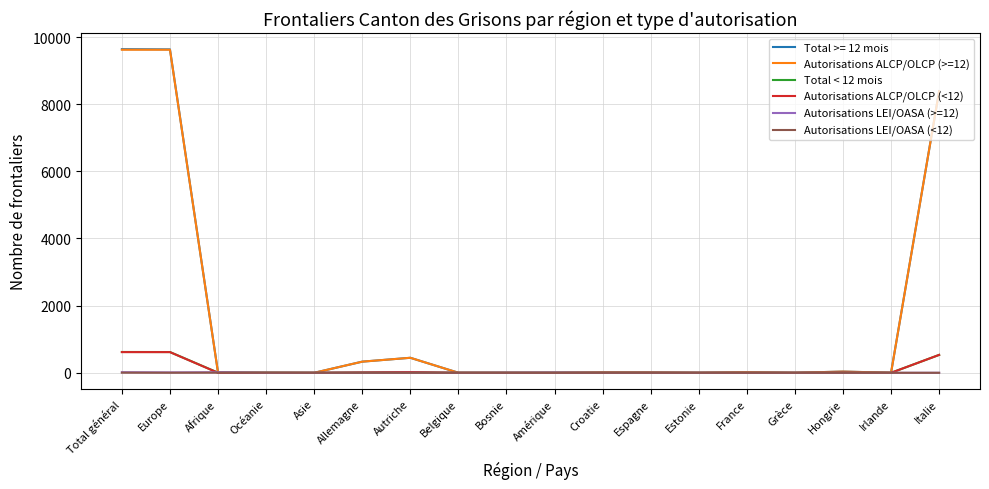

What is the maximum value shown in the chart?

9639